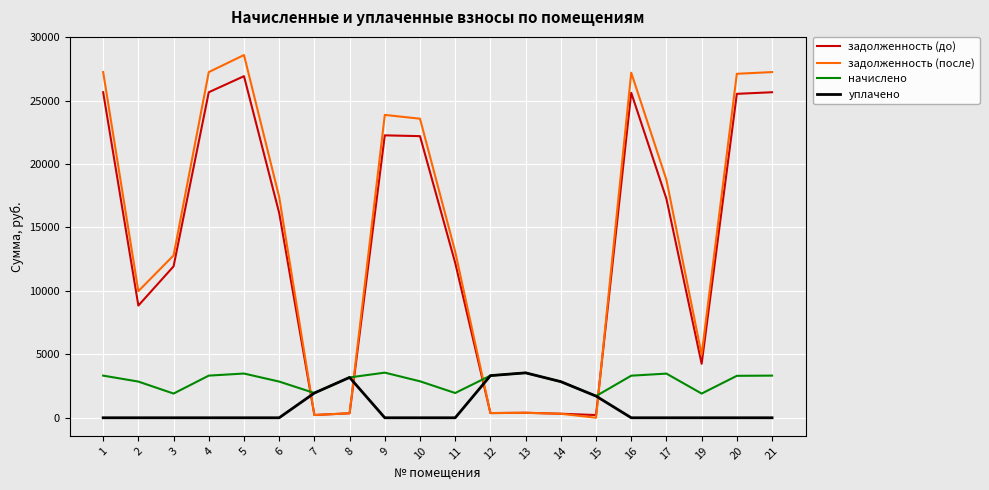

Which category has the highest value across all series?

5